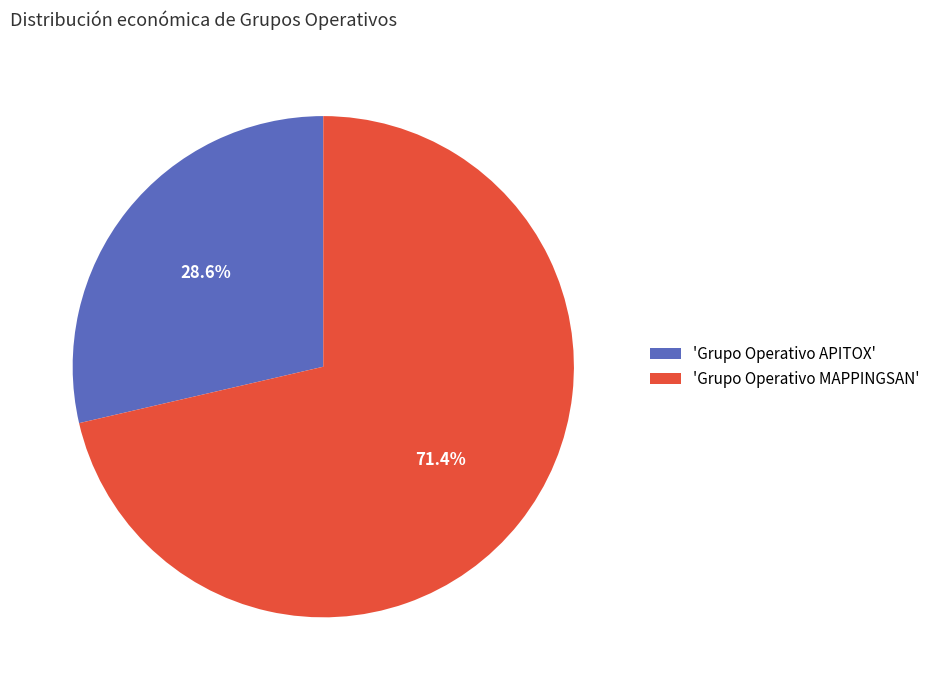

Combined, do 'Grupo Operativo MAPPINGSAN' and 'Grupo Operativo APITOX' account for over 50%?

Yes